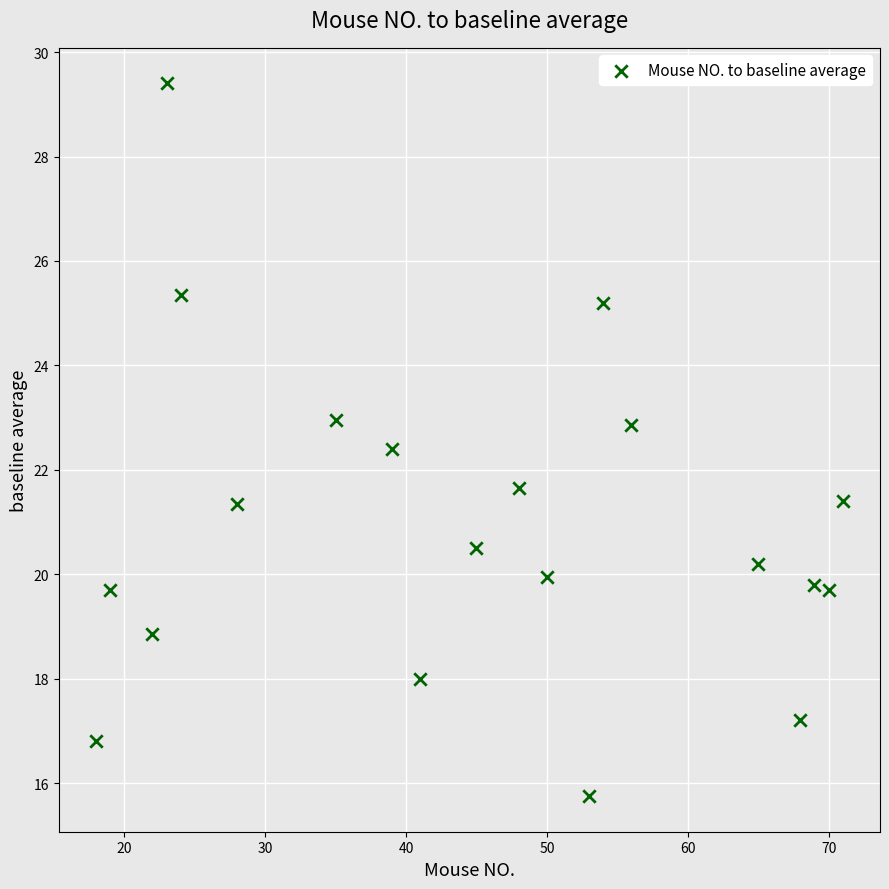

What is the range of X values (max minus min)?

53.0